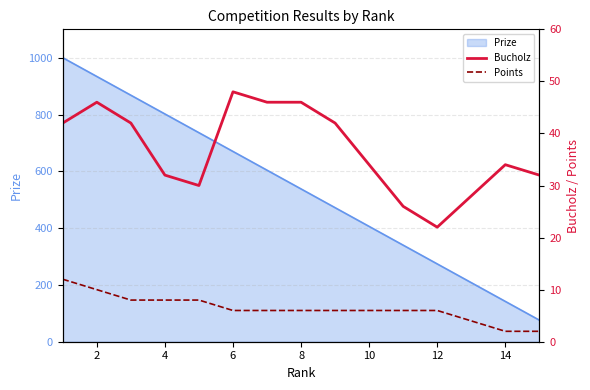

What is the difference between the maximum and minimum values in the Points series?

10